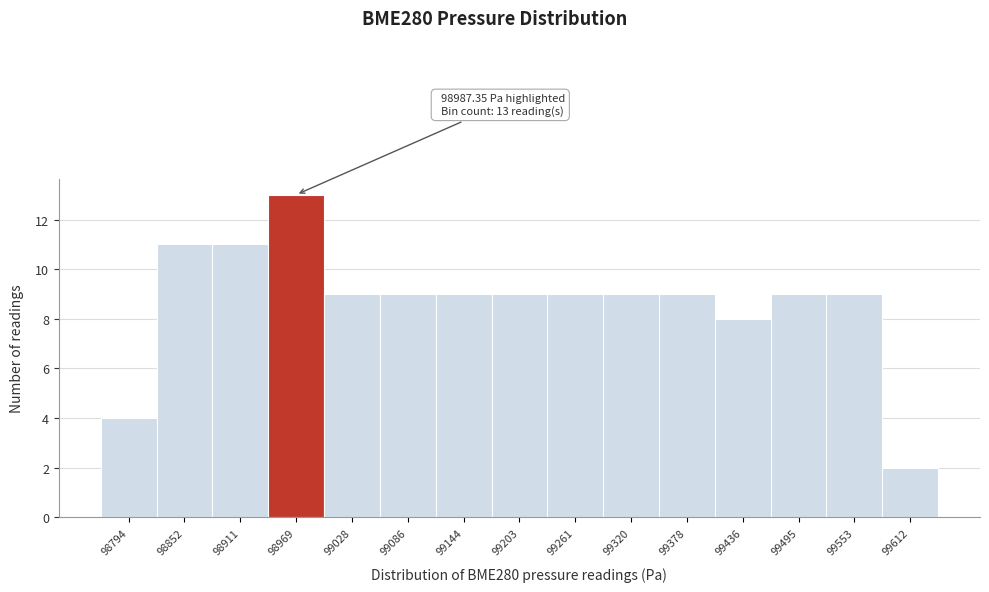

Reading left to right, list all the values displayed in this chart.

98794=4	98852=11	98911=11	98969=13	99028=9	99086=9	99144=9	99203=9	99261=9	99320=9	99378=9	99436=8	99495=9	99553=9	99612=2